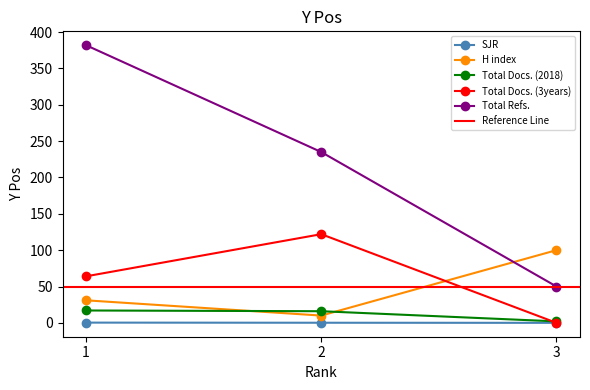

What is the sum of all H index values?

141.0